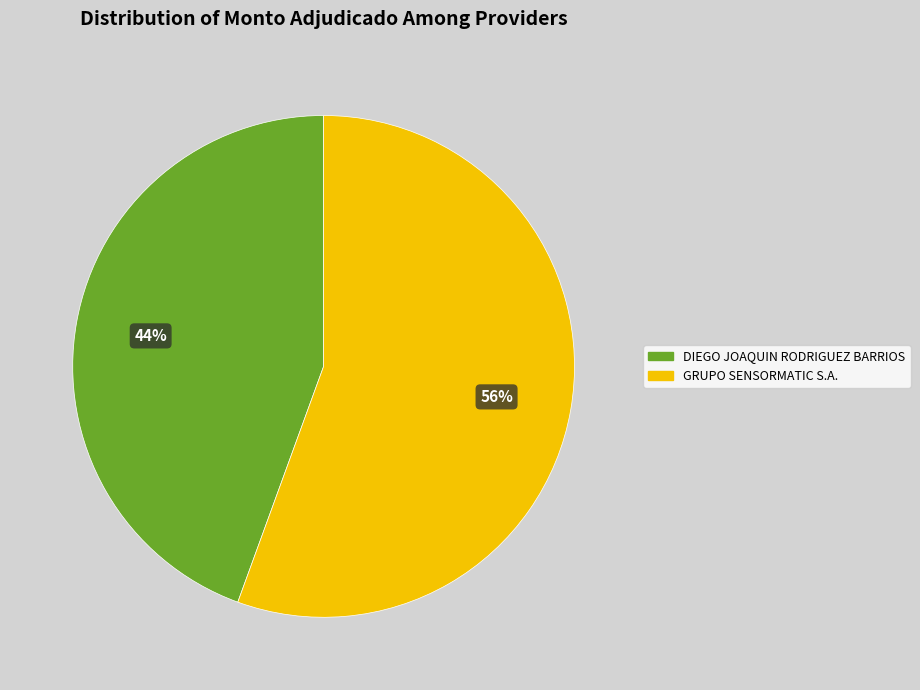

What is the largest slice in the pie chart?

GRUPO SENSORMATIC S.A.